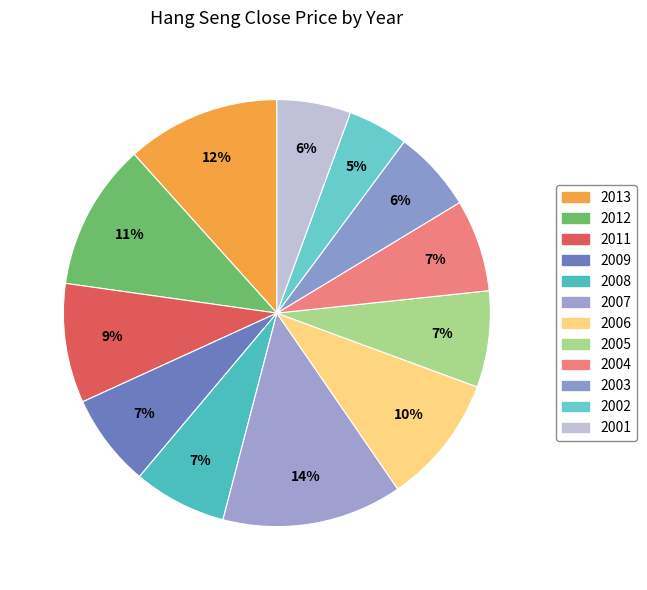

Count the number of slices in the pie.

12